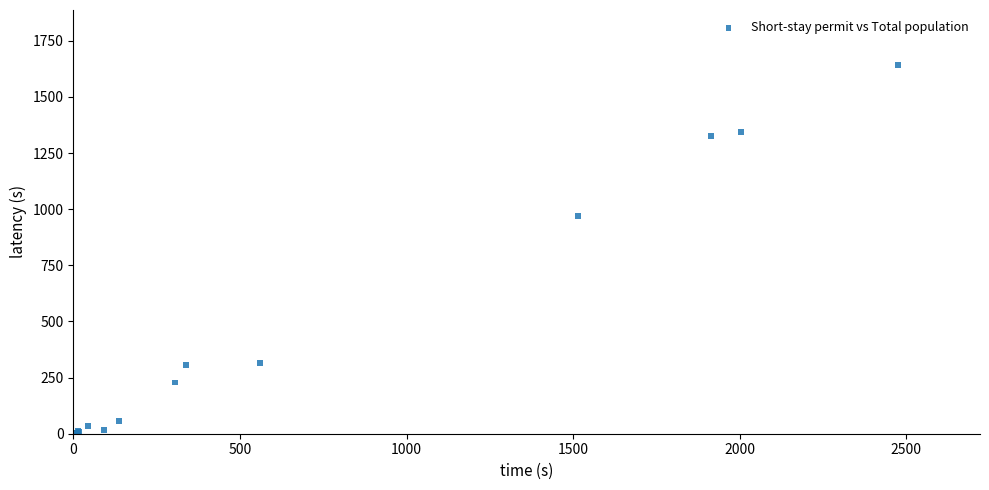

What Y value in the scatter plot is closest to 822?

968